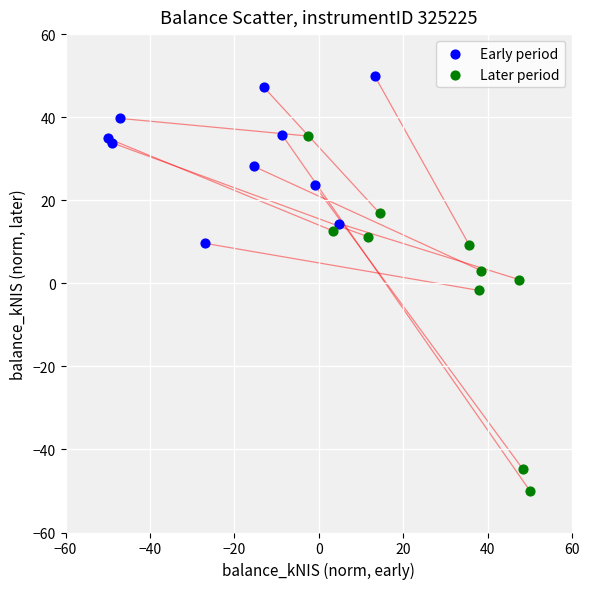

What are all the series names shown in the legend?

Early period, Later period